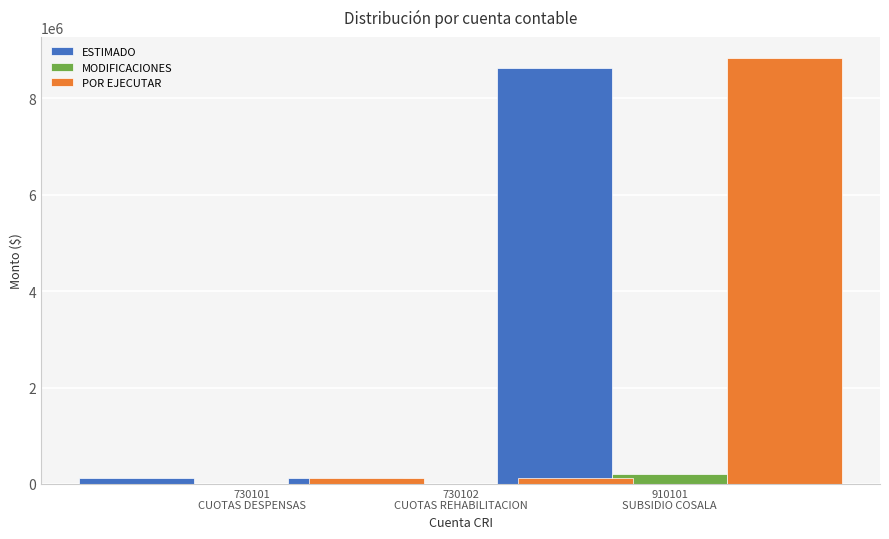

What are all the series names shown in the legend?

ESTIMADO, MODIFICACIONES, POR EJECUTAR